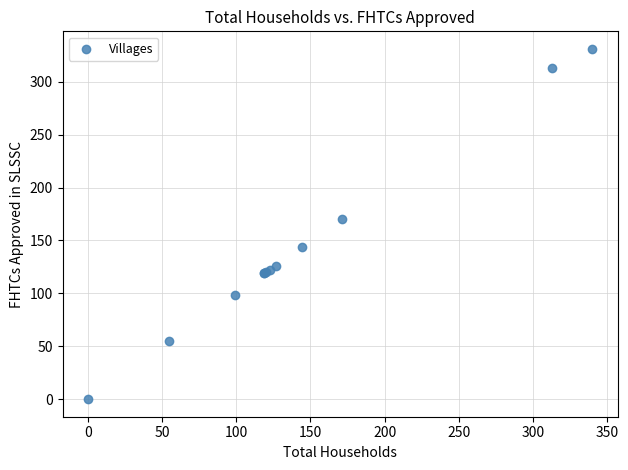

What Y value in the scatter plot is closest to 165?

170